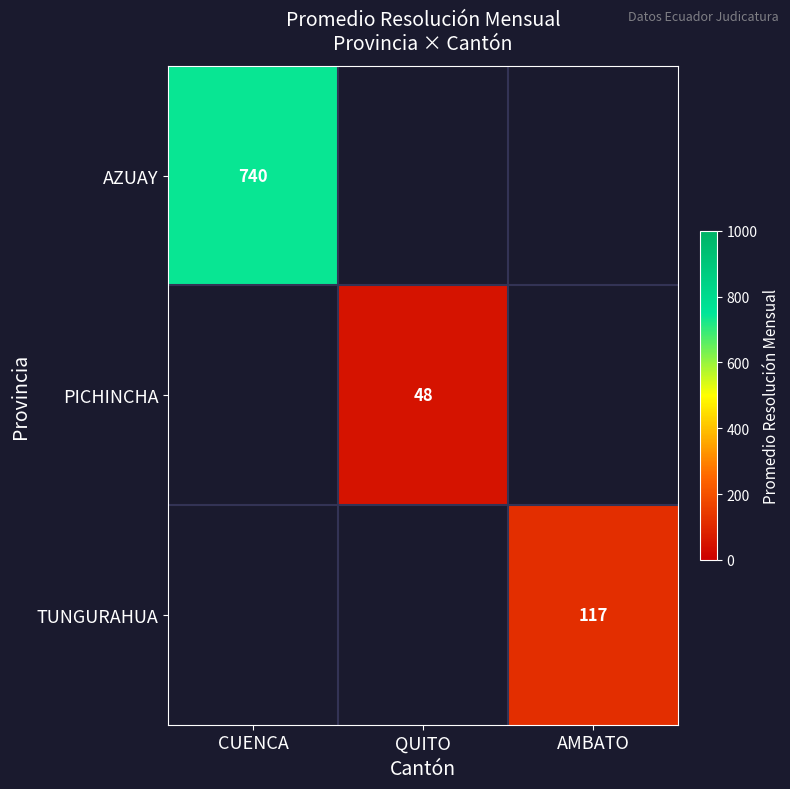

Which category has the highest value across all series?

CUENCA